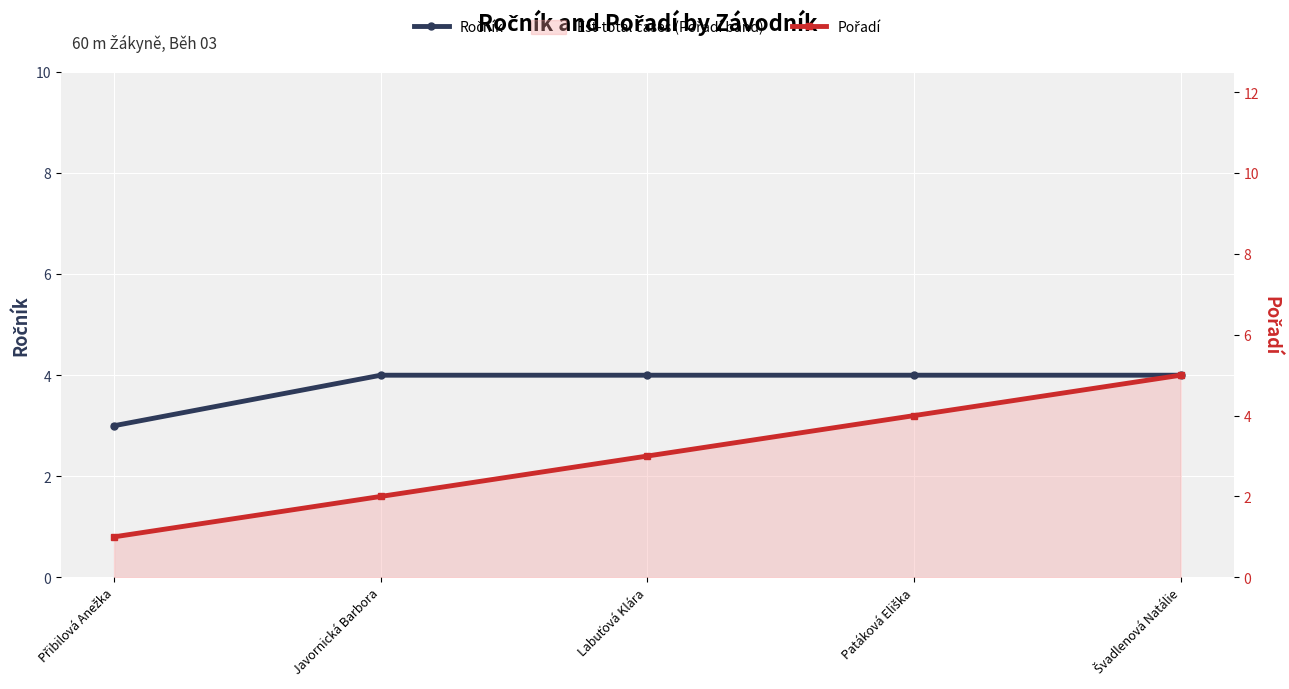

Rank the series by their average value, from lowest to highest.

Pořadí, Ročník